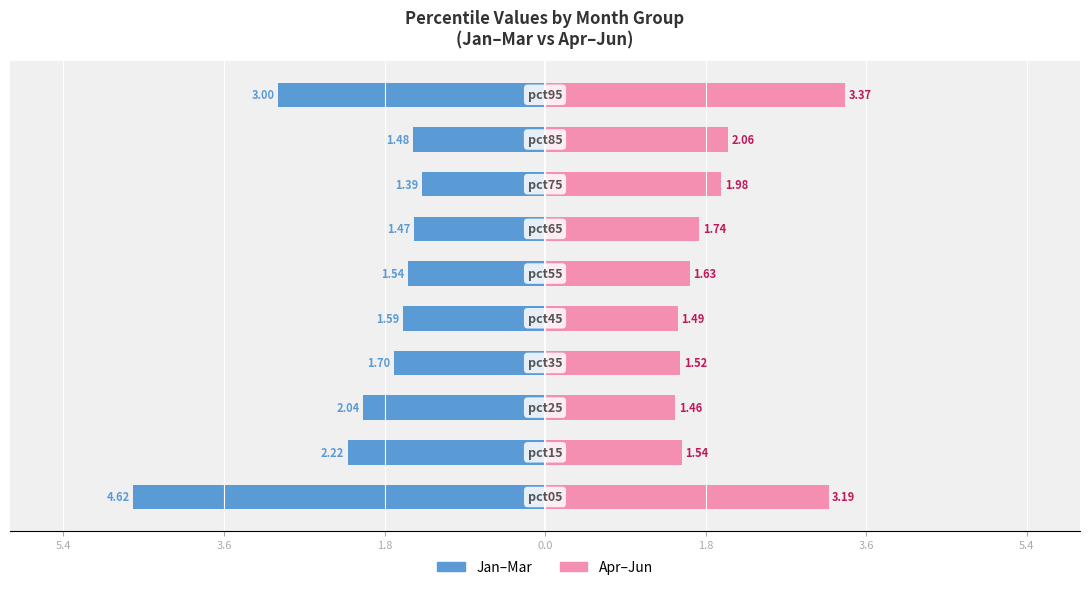

What is the approximate value of Apr–Jun at 9?

3.4